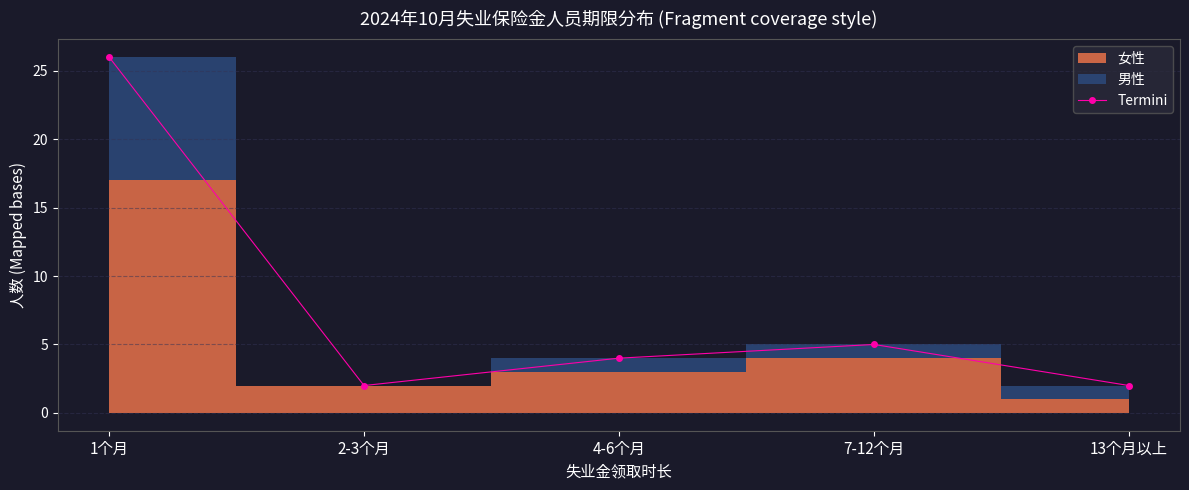

What is the difference between the maximum and minimum values?

24